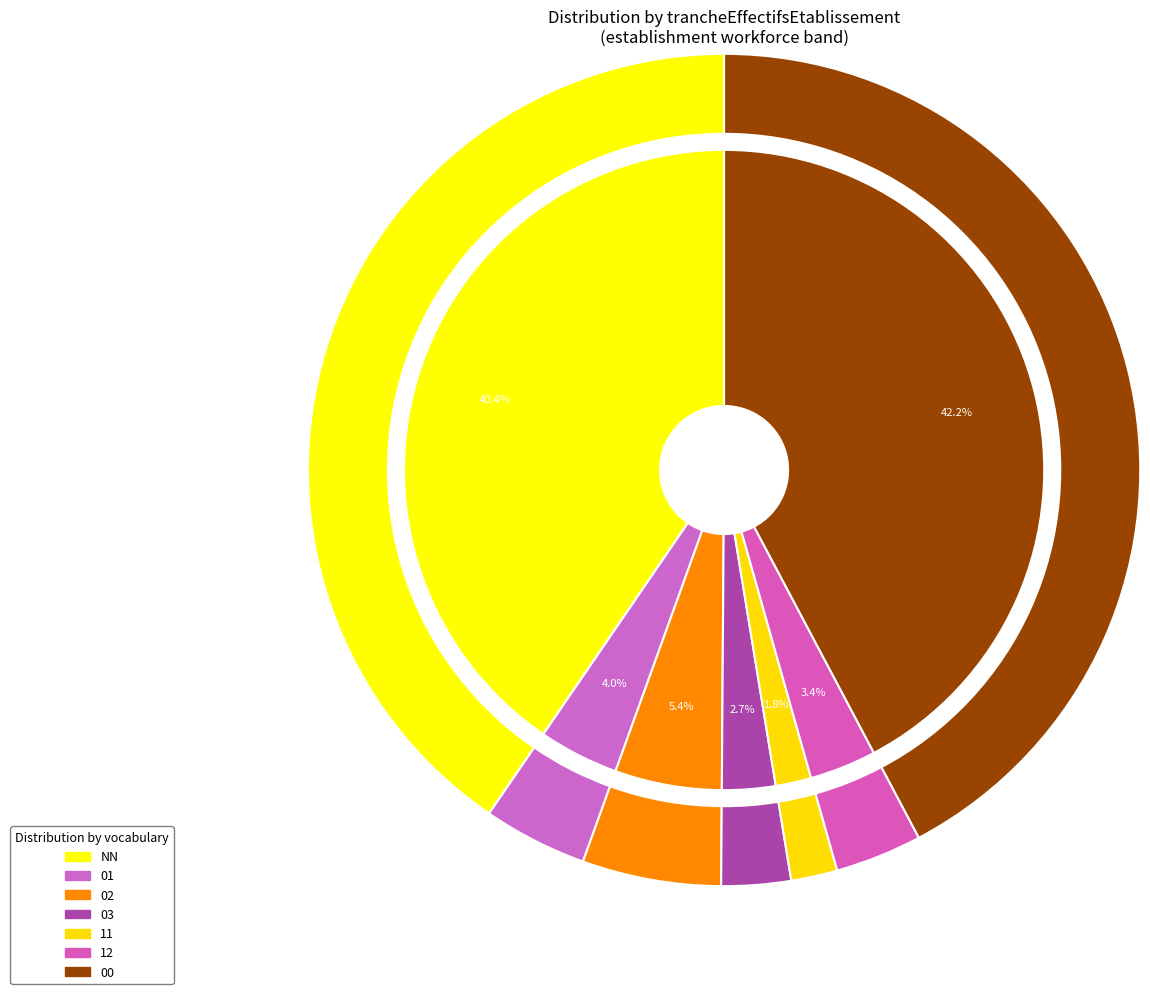

To the nearest percent, what portion does 01 represent?

4%